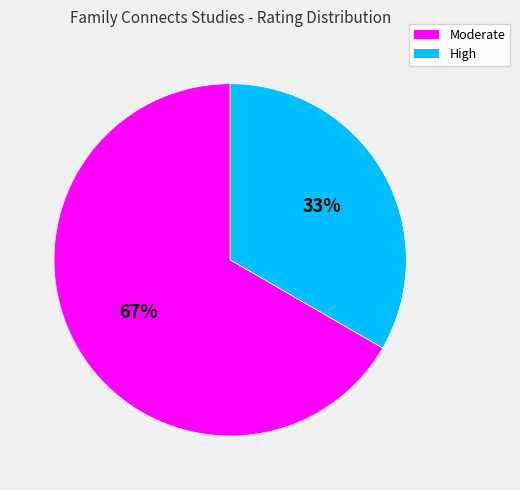

Which category has the smallest portion of the pie?

High